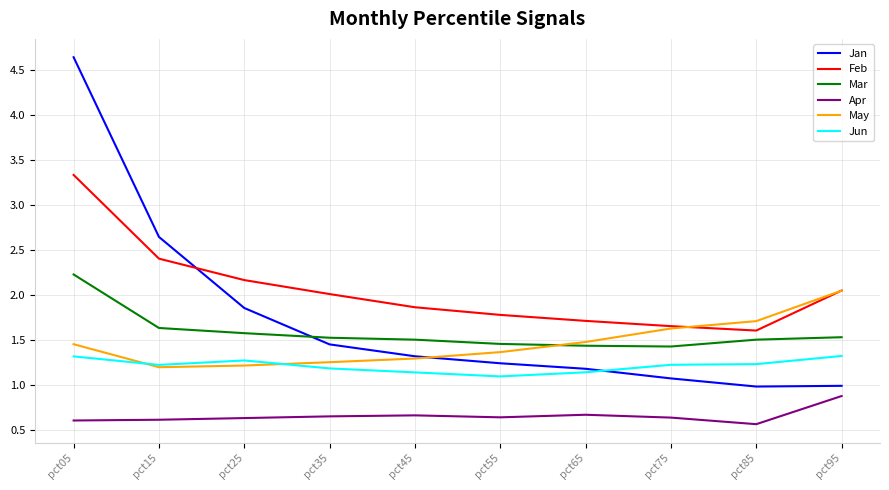

The Feb series shows 1.4 at pct05. True or false?

False